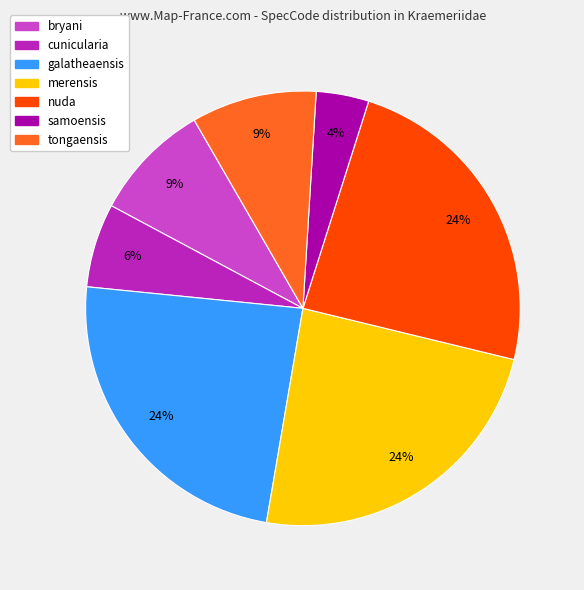

To the nearest percent, what is the difference between the largest and smallest slice percentages?

20%